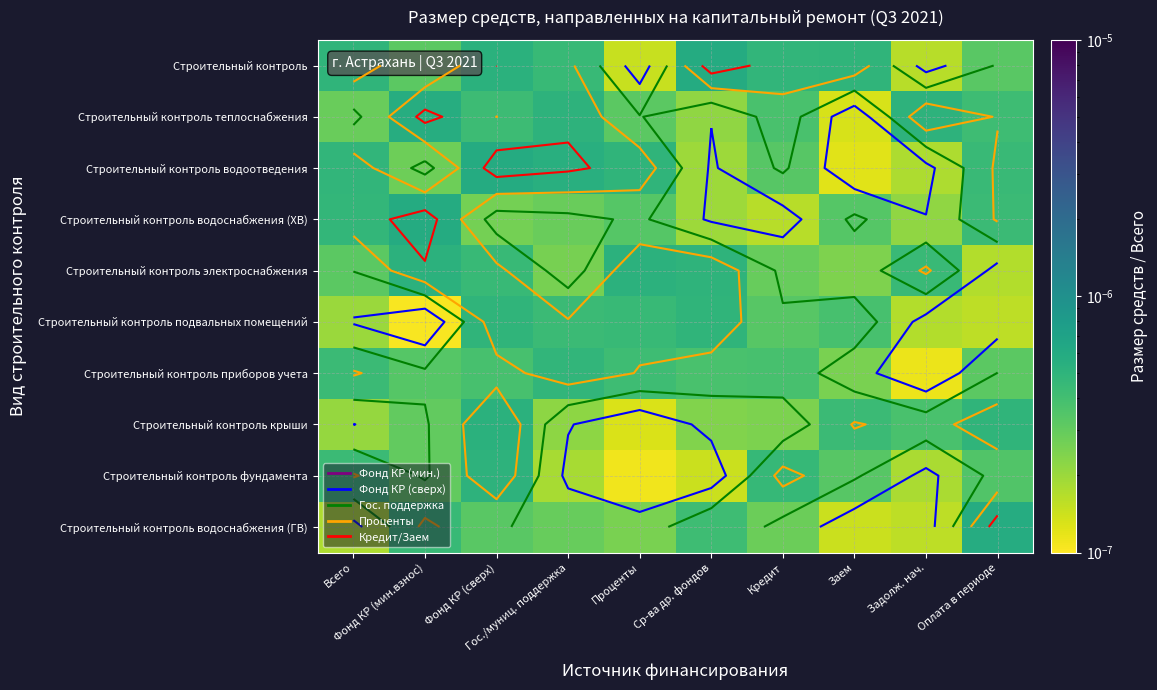

At how many categories does at least one series exceed 0?

10